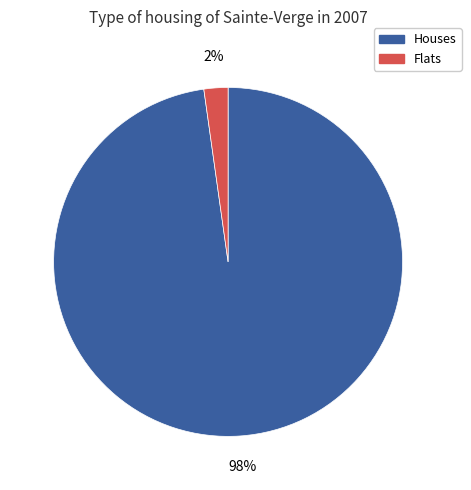

Does any single category account for the majority?

Yes